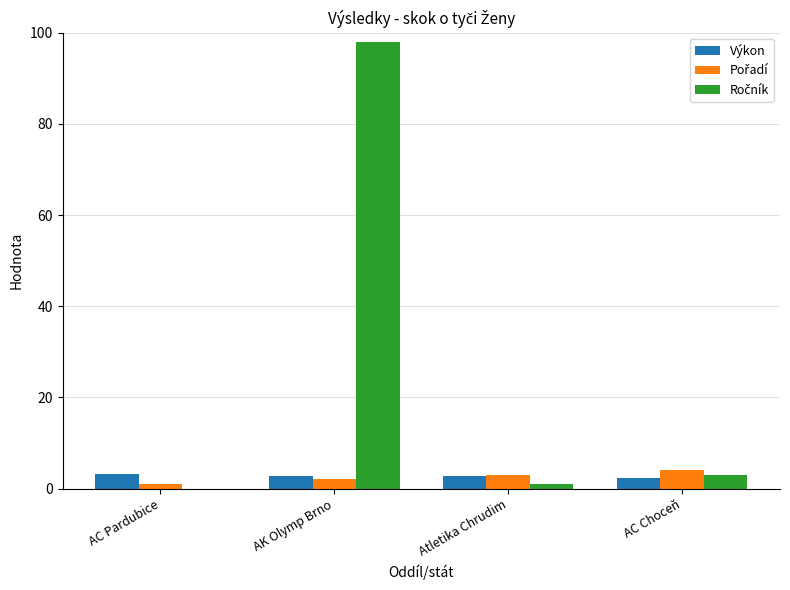

What is the total value across all series at AC Choceň?

9.4